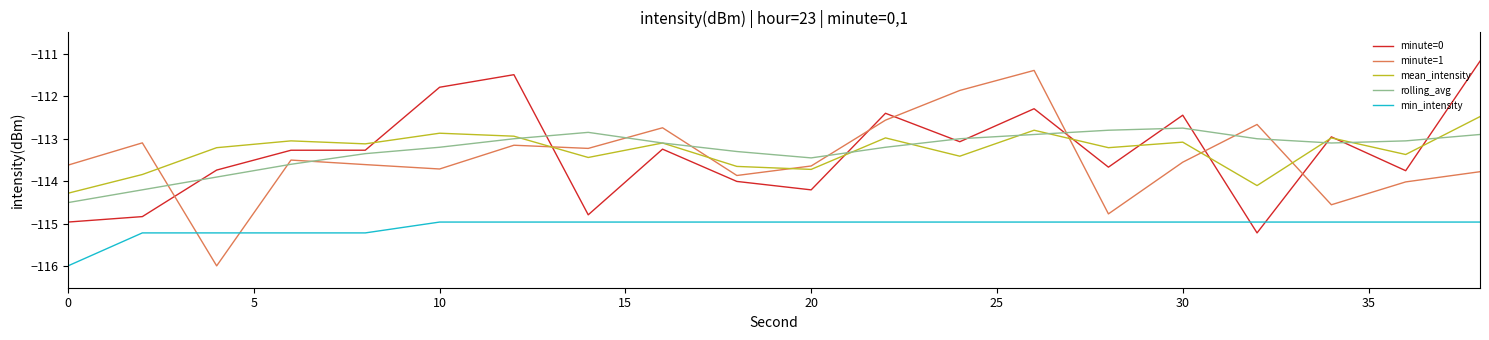

What is the highest value of the minute=0 series?

-111.2